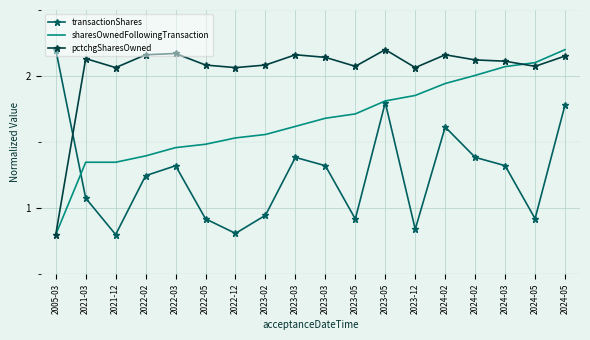

What are all the series names shown in the legend?

transactionShares, sharesOwnedFollowingTransaction, pctchgSharesOwned